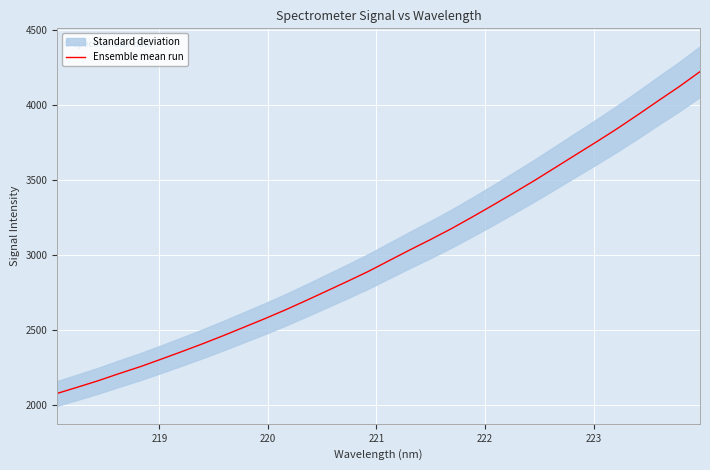

True or false: there are more than 0 points higher than both neighbors.

False